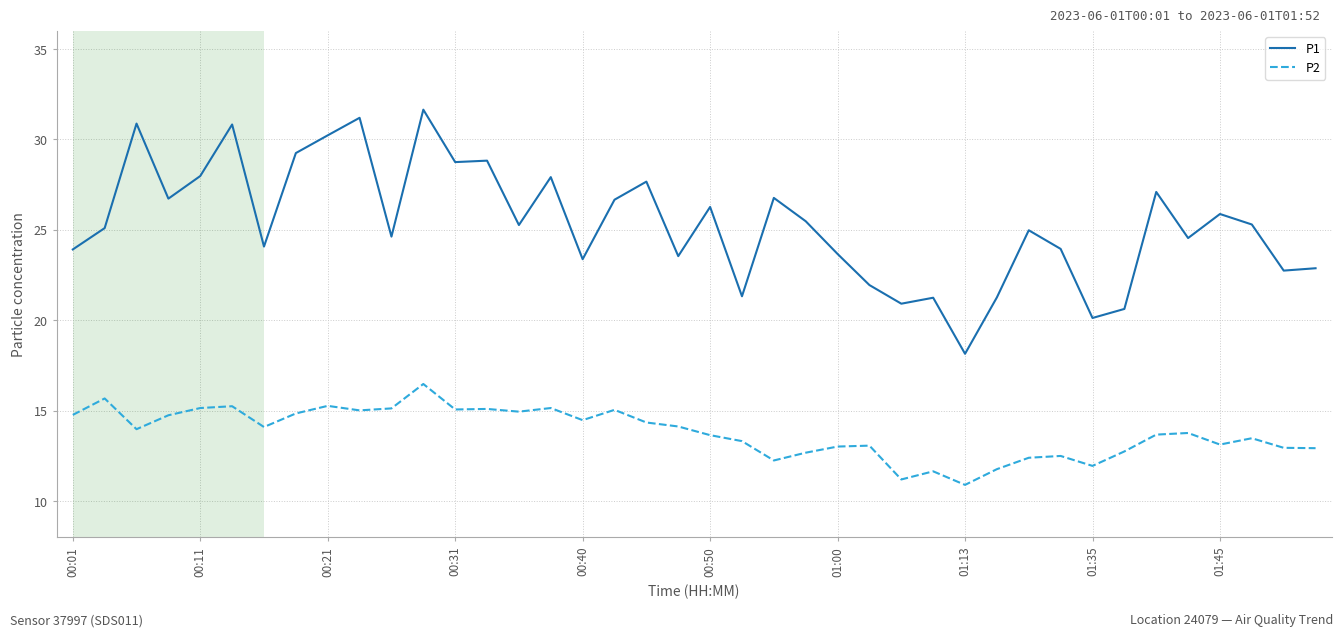

At how many categories does at least one series exceed 23?

30